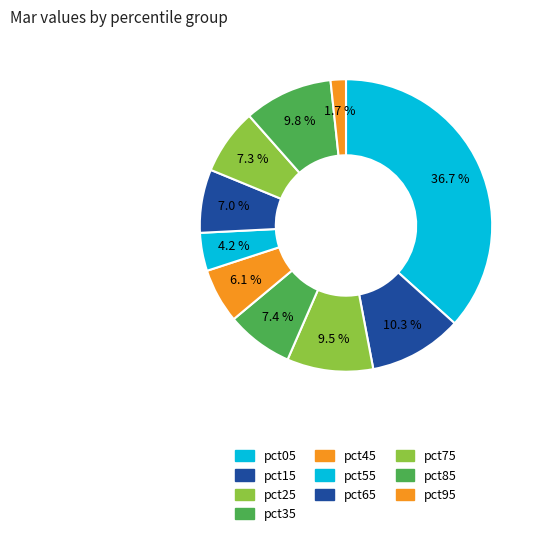

How many segments does this pie chart have?

10